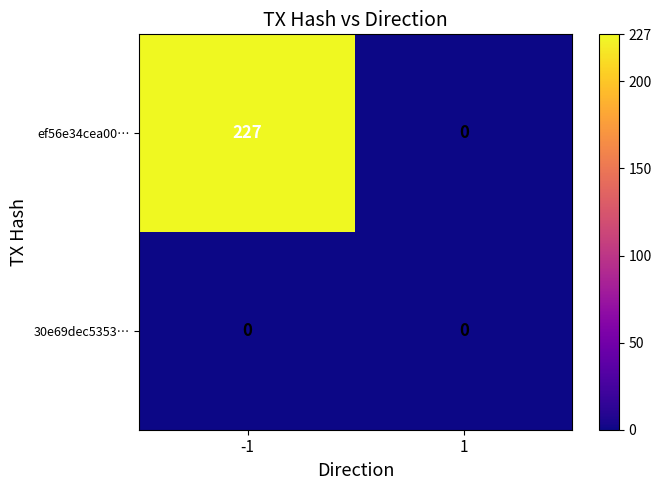

How many distinct data groups are displayed?

2